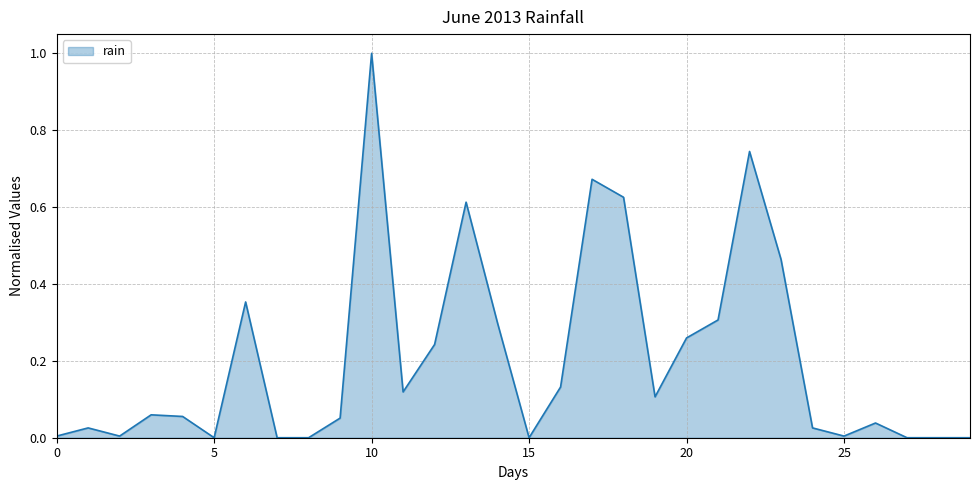

What is the difference between the maximum and minimum values?

1.0